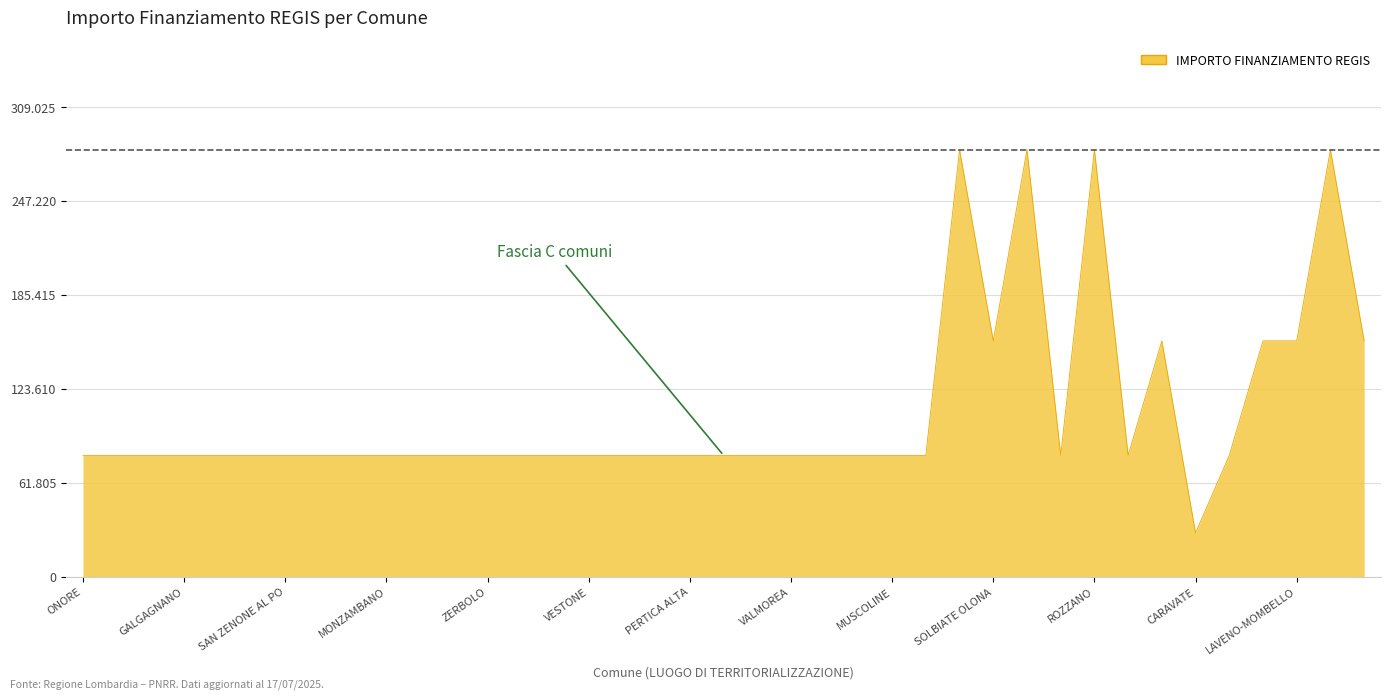

Does the chart have visible grid lines?

Yes